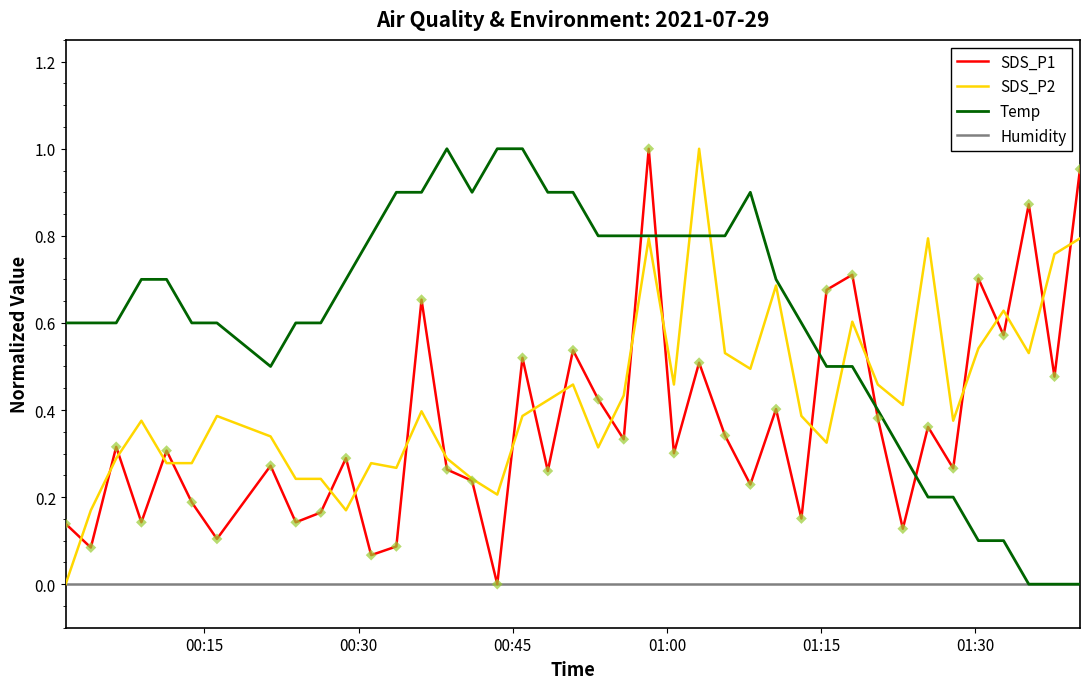

Which series has the largest total across all categories?

Temp